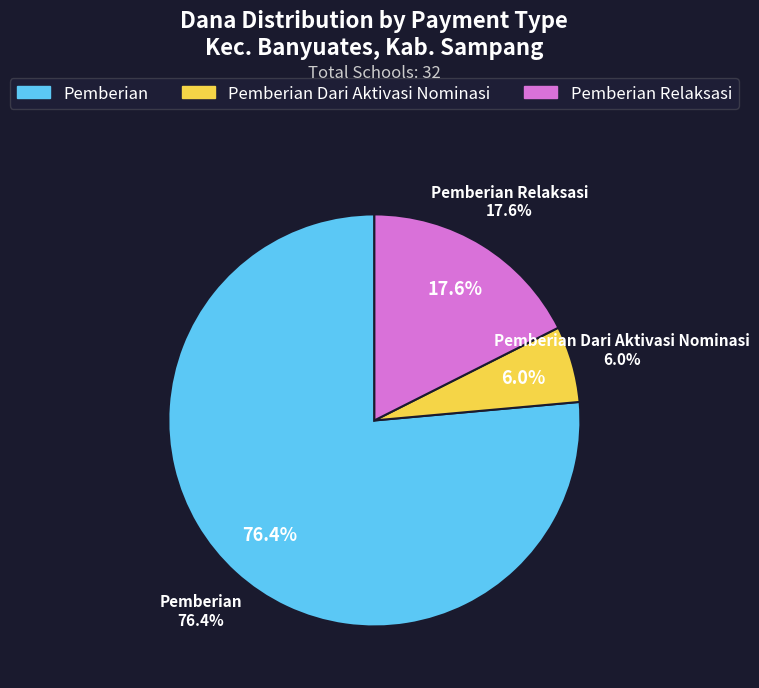

At 15, list the series in order from smallest to largest.

Pemberian Dari Aktivasi Nominasi, Pemberian Relaksasi, Pemberian